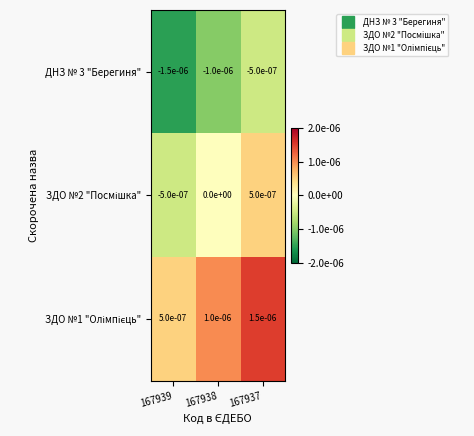

How many data points does each series have?

3